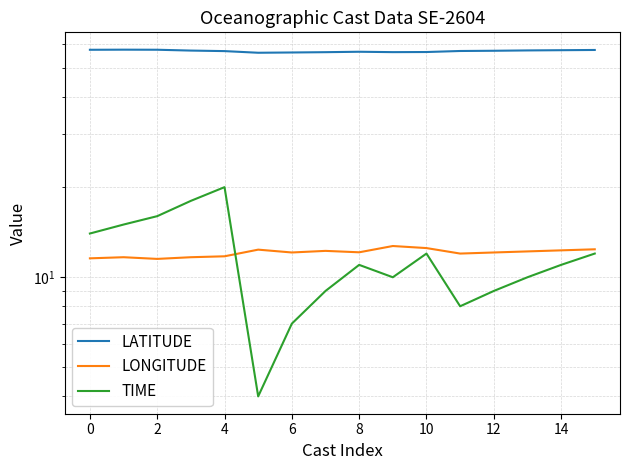

What is the sum of all TIME values?

186.0